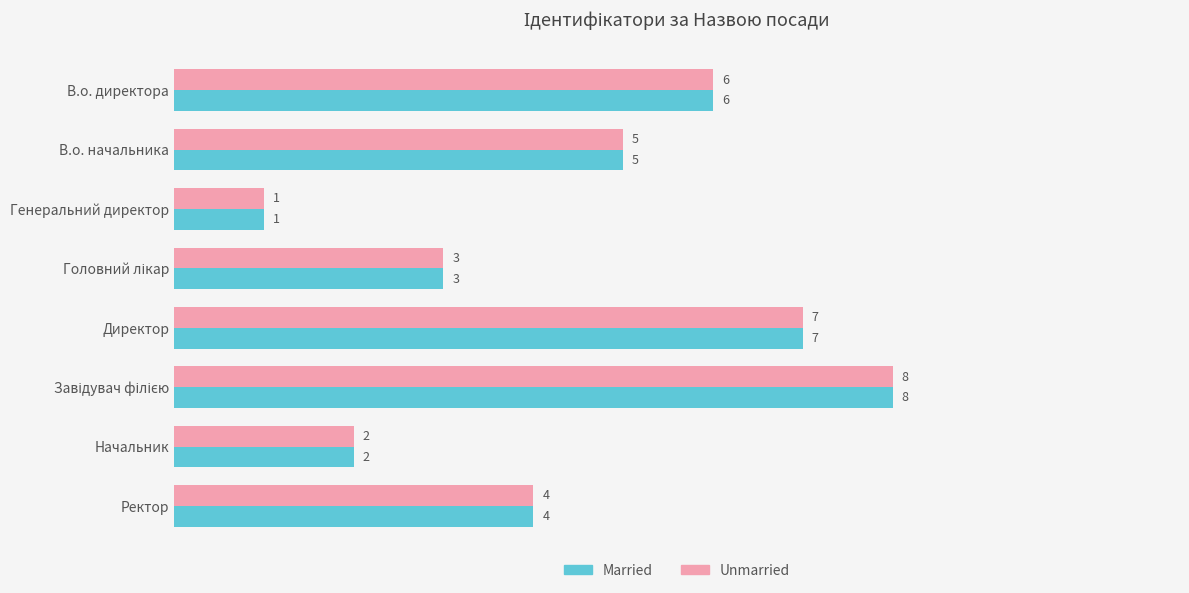

Which label corresponds to the smallest value in the chart?

Генеральний директор